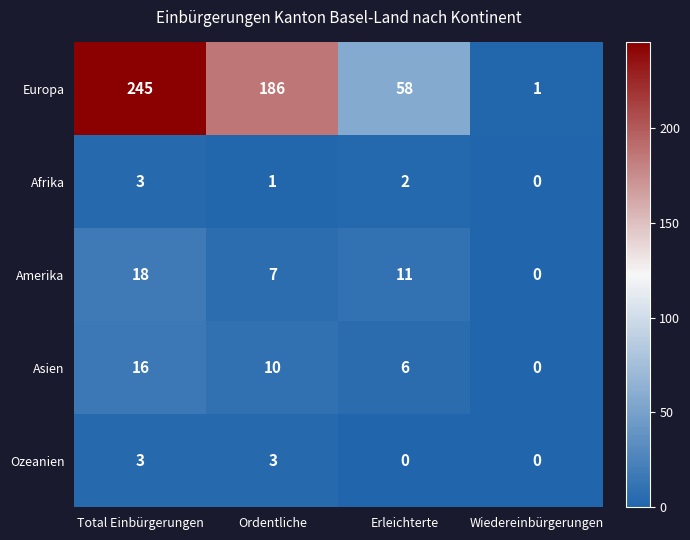

Reading left to right, transcribe all the data shown in this chart.

Europa: Total Einbürgerungen=245	Ordentliche=186	Erleichterte=58	Wiedereinbürgerungen=1
Afrika: Total Einbürgerungen=3	Ordentliche=1	Erleichterte=2	Wiedereinbürgerungen=0
Amerika: Total Einbürgerungen=18	Ordentliche=7	Erleichterte=11	Wiedereinbürgerungen=0
Asien: Total Einbürgerungen=16	Ordentliche=10	Erleichterte=6	Wiedereinbürgerungen=0
Ozeanien: Total Einbürgerungen=3	Ordentliche=3	Erleichterte=0	Wiedereinbürgerungen=0